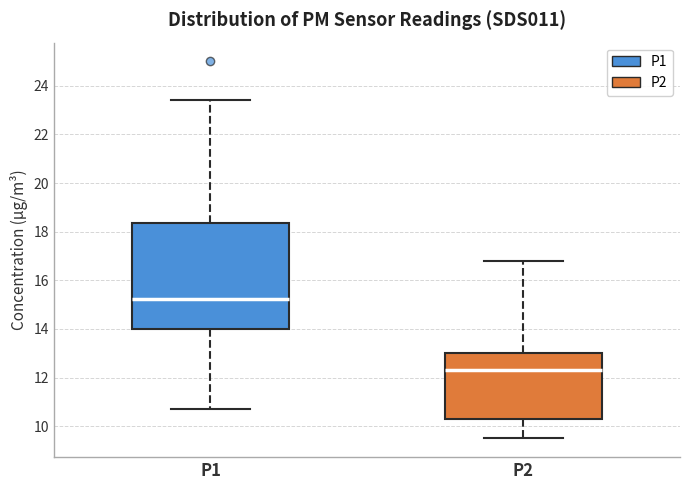

Where is the lower edge of the box for P2 on the y-axis? The values are not printed on the chart, so give them approximately, as read against the axis.

10.2